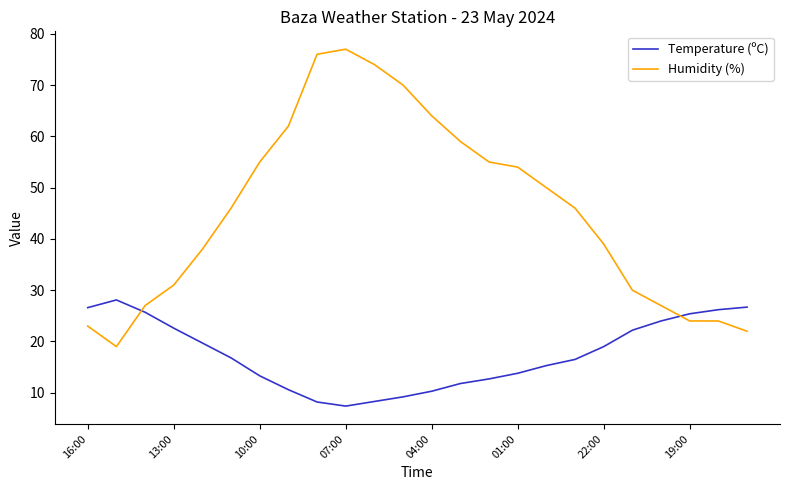

What is the lowest value of the Temperature (ºC) series?

7.4